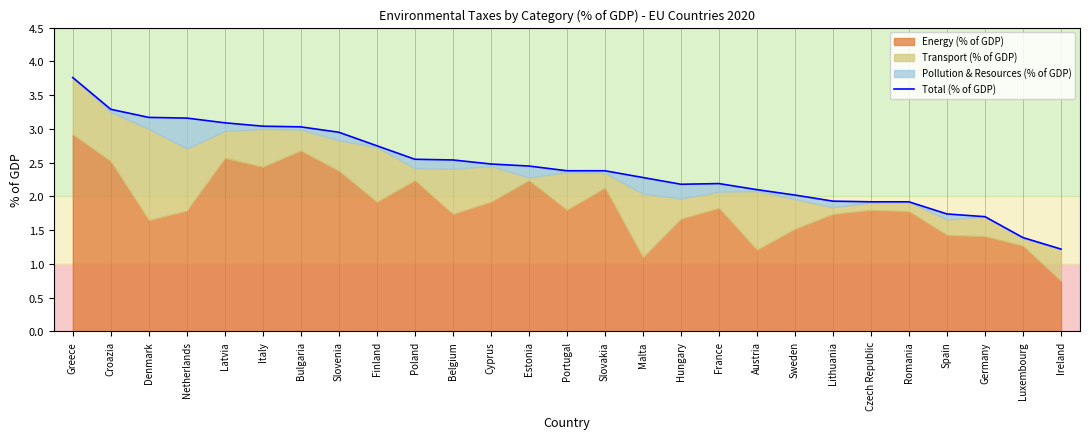

Where is the first local maximum?

France